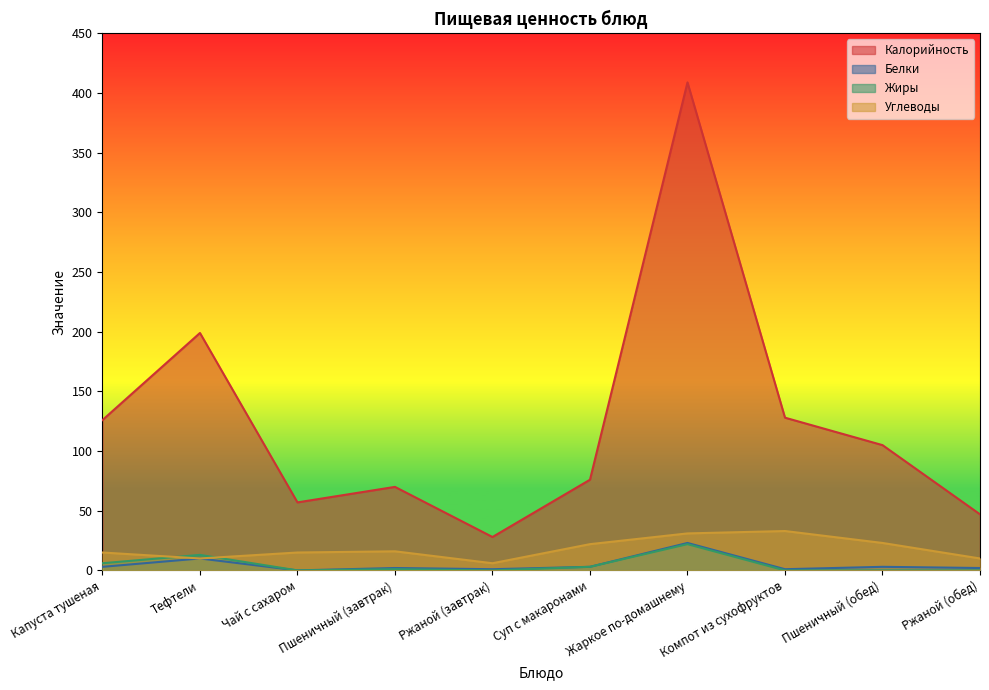

Is it true that Углеводы equals 24 at Чай с сахаром?

False